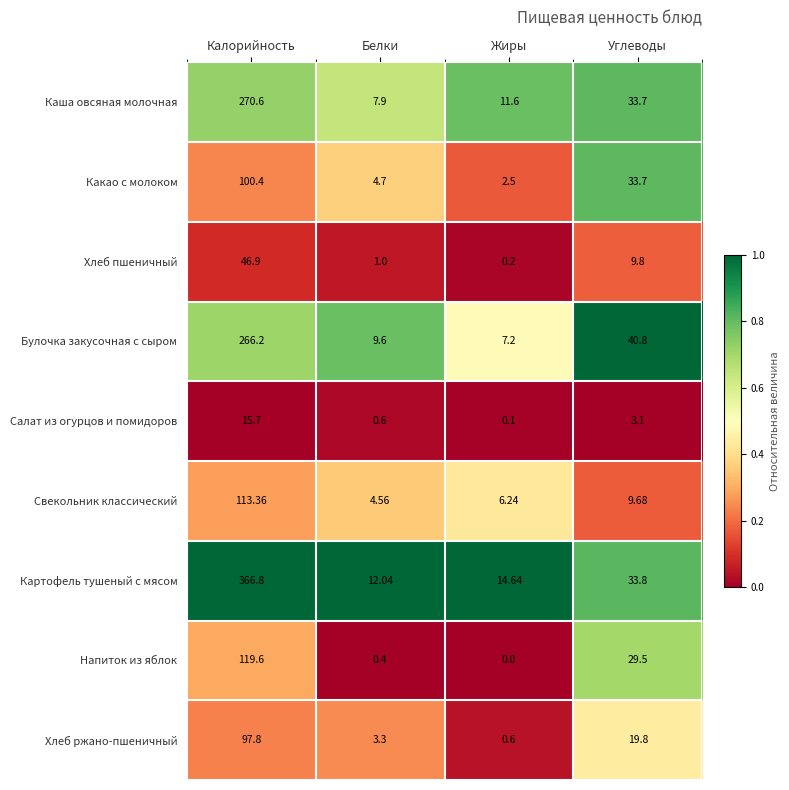

Rank the categories by Свекольник классический value from lowest to highest.

Белки, Жиры, Углеводы, Калорийность